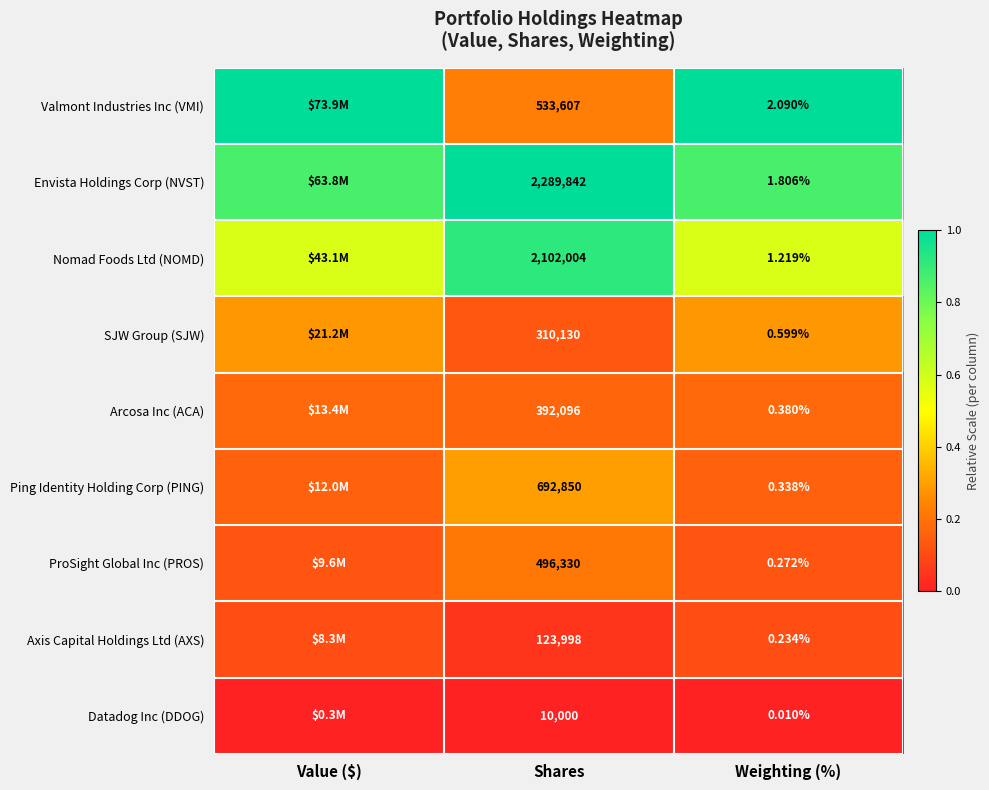

Between Shares and Weighting (%), which series saw the biggest shift?

Envista Holdings Corp (NVST)